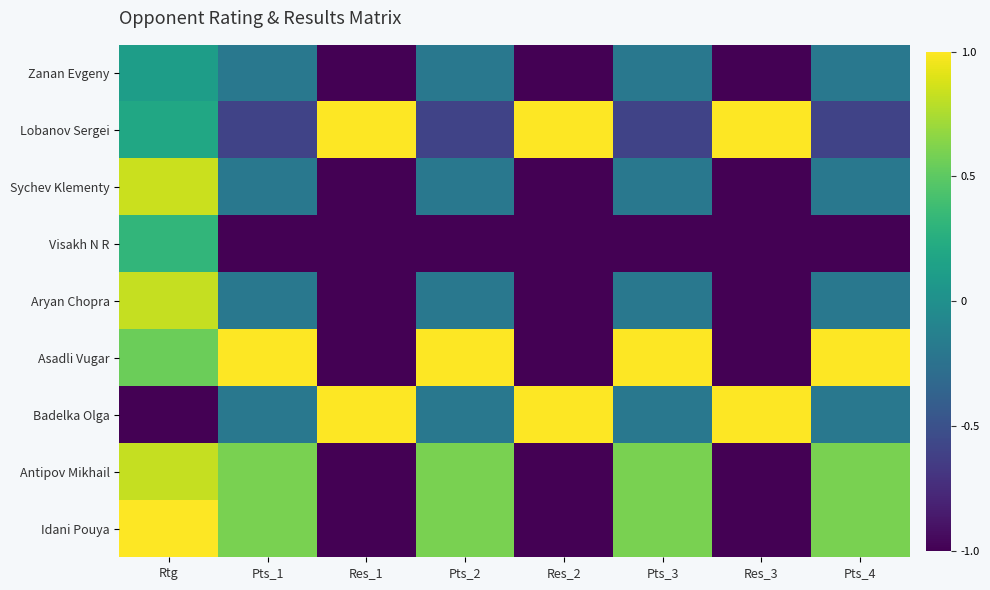

Count the number of data series in this chart.

9